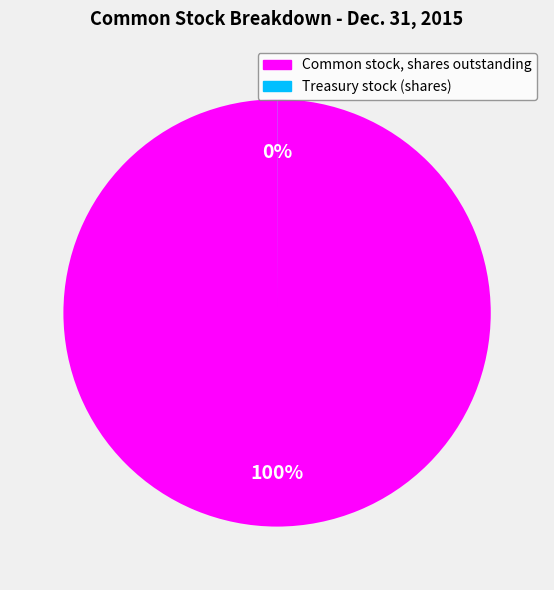

To the nearest percent, what percentage of the pie is Common stock, shares outstanding?

100%